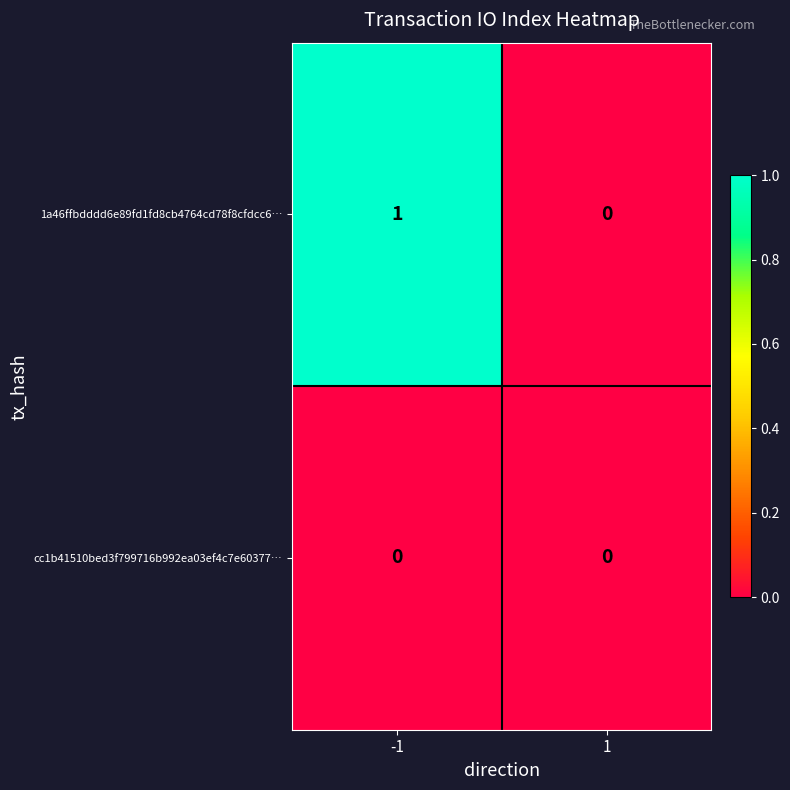

Reading left to right, list all the values displayed in this chart.

1a46ffbdddd6e89fd1fd8cb4764cd78f8cfdcc6…: -1=1	1=0
cc1b41510bed3f799716b992ea03ef4c7e60377…: -1=0	1=0